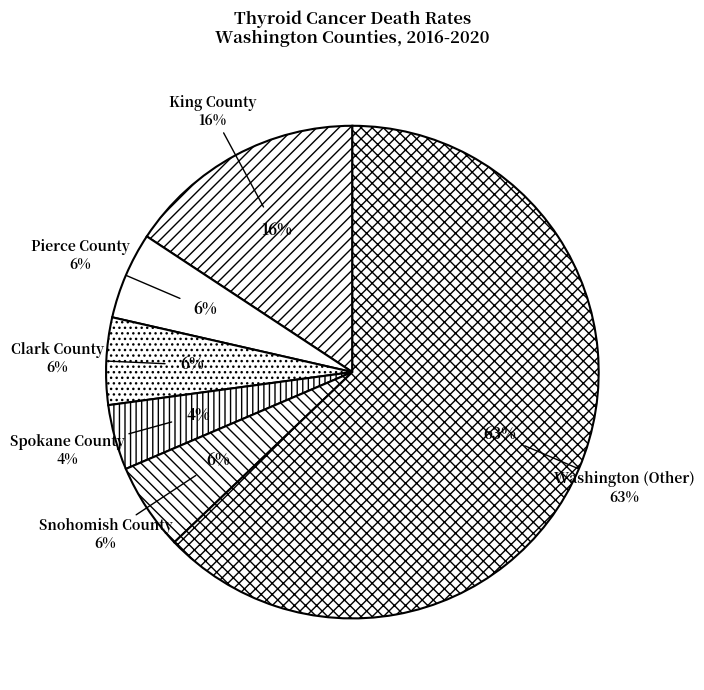

Count the number of slices in the pie.

6